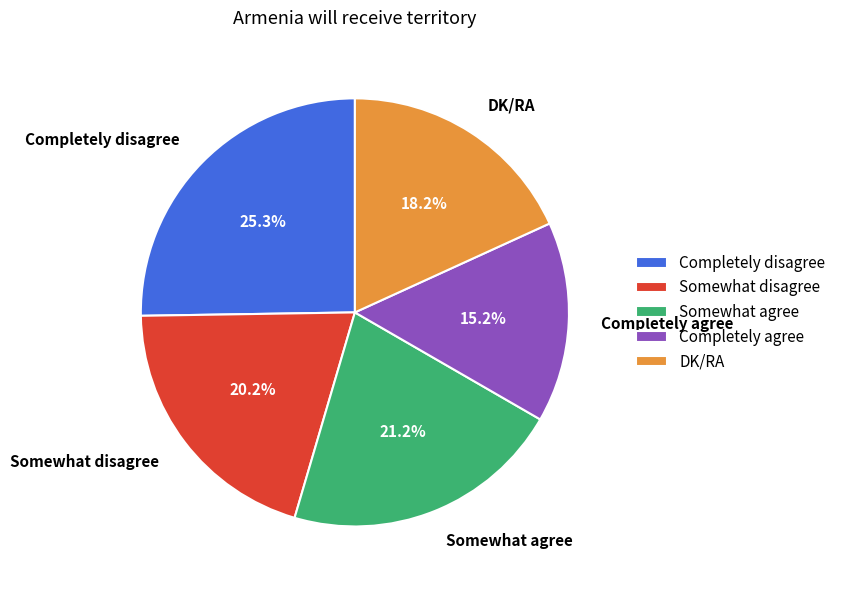

Between Completely agree and Somewhat disagree, which is larger?

Somewhat disagree